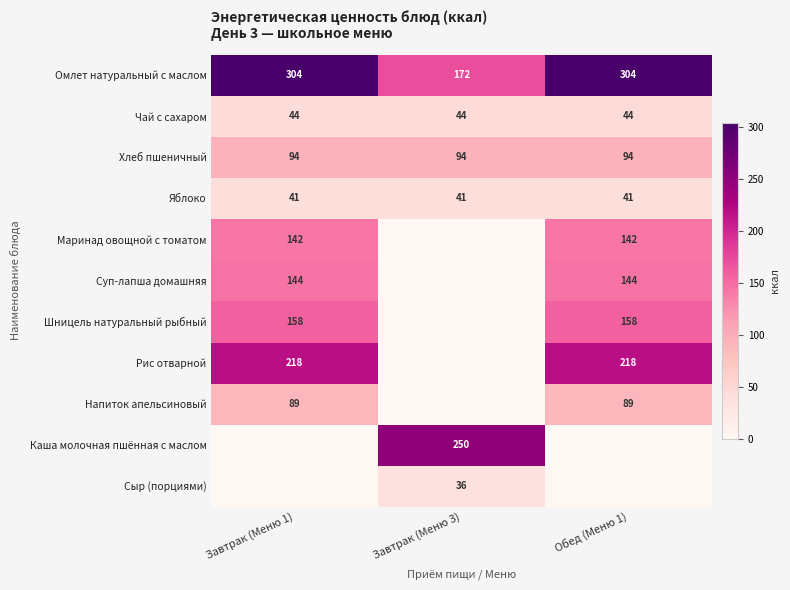

What is the maximum value shown in the chart?

304.0